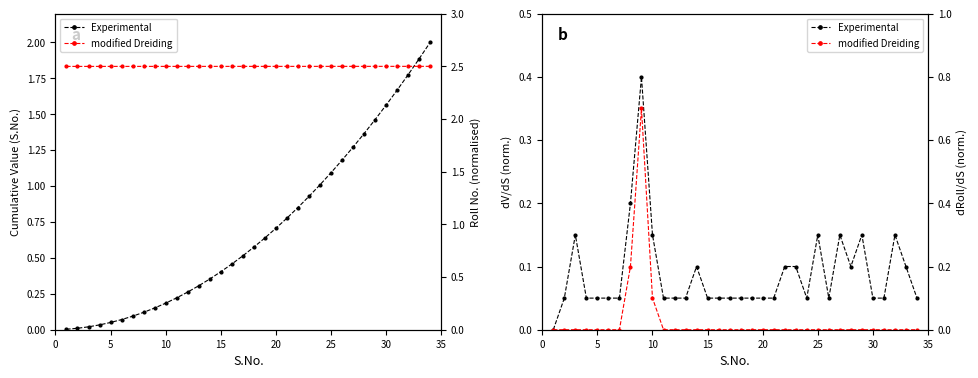

How many categories are shown in the chart?

34